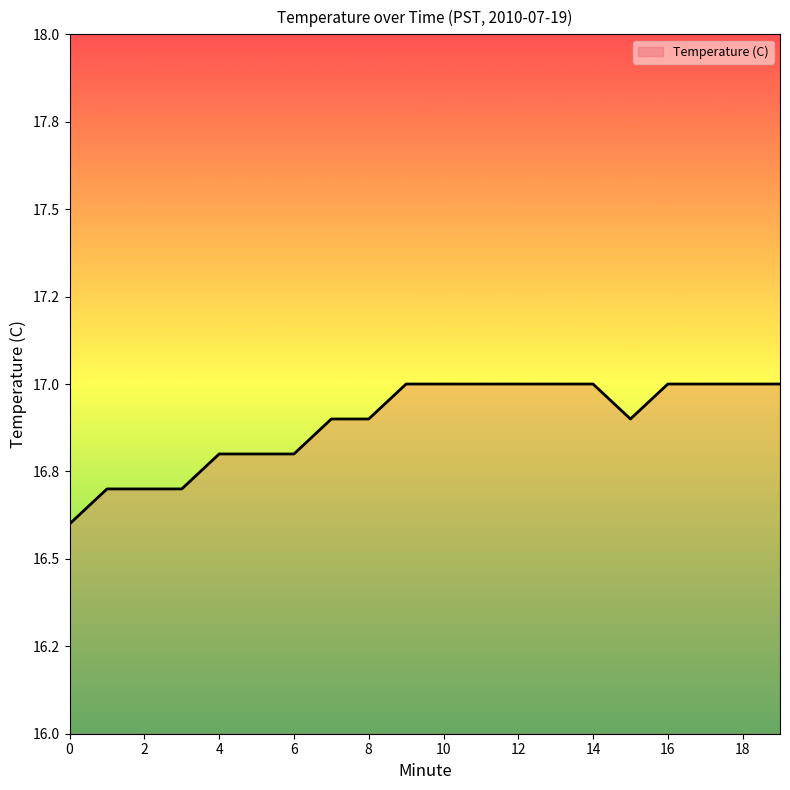

What is the value of the 11th point from the left?

17.0